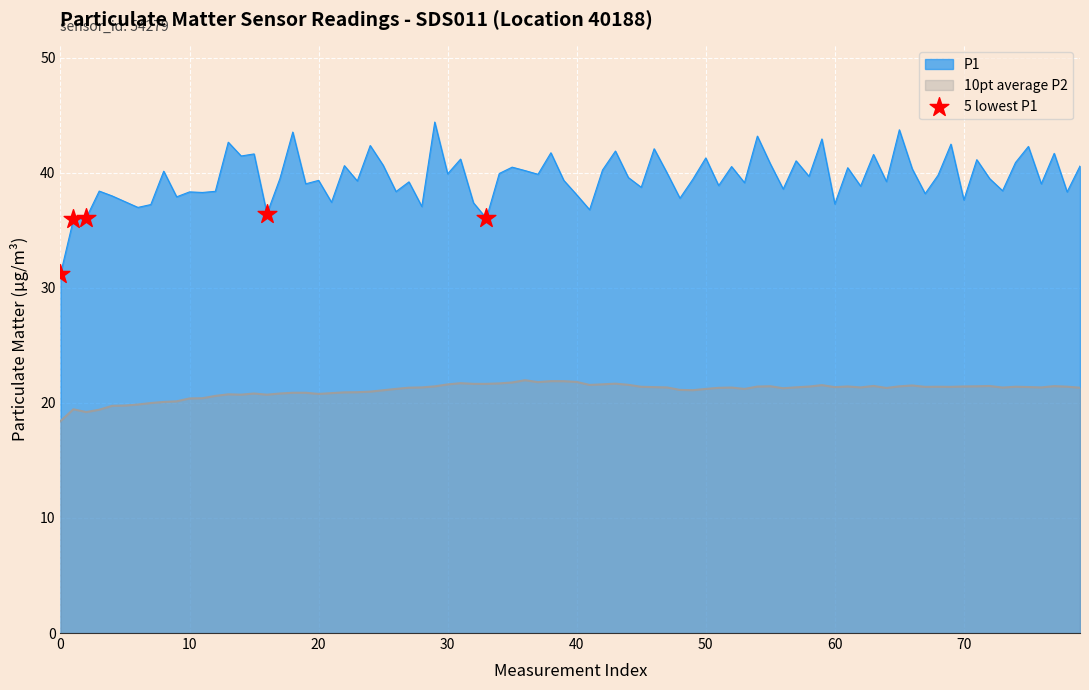

Which series has the widest spread of values?

P1